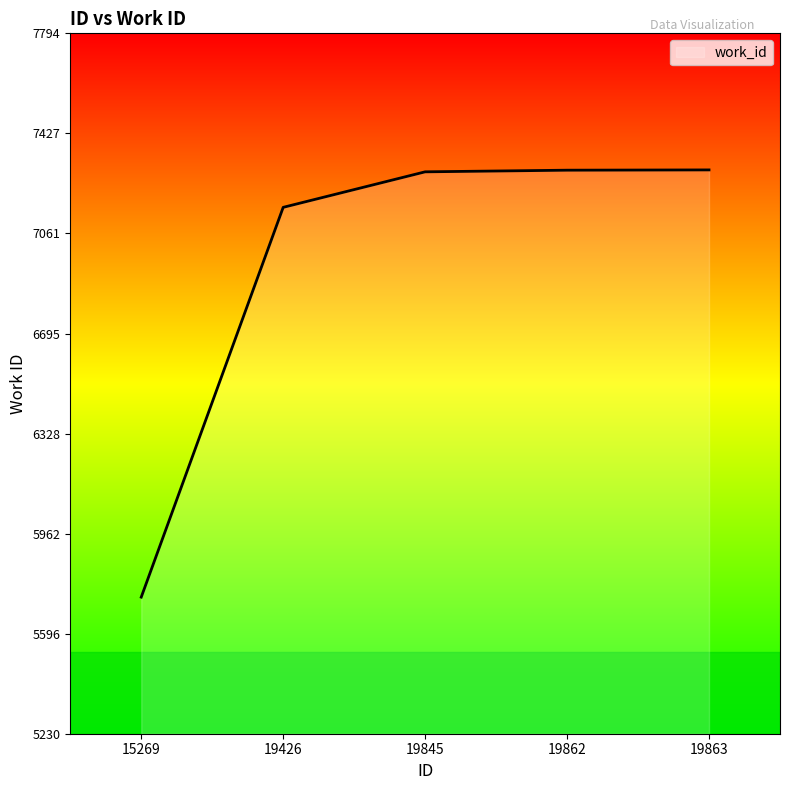

At which category does the chart reach its minimum across all series?

15269